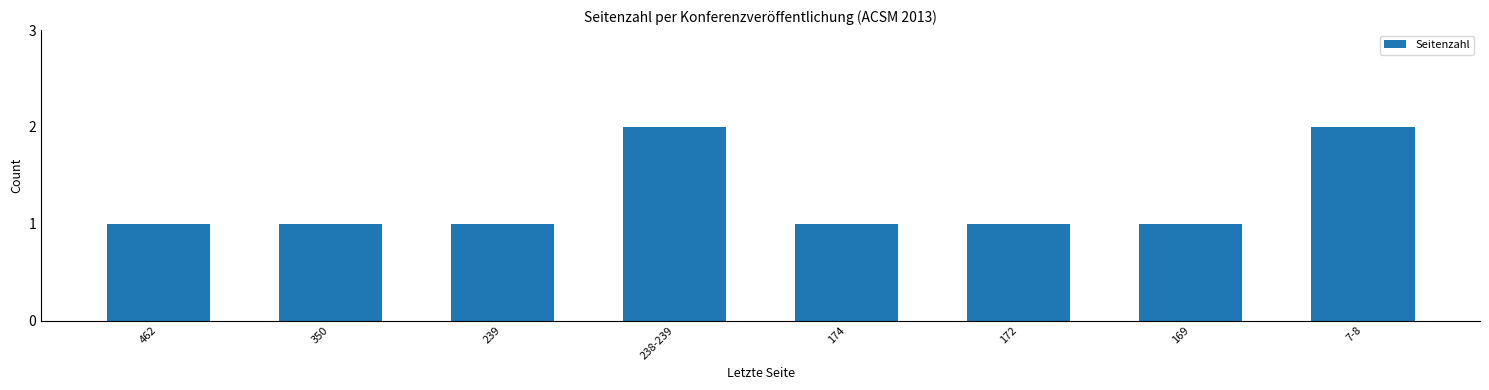

Is it true that the value at 172 is 1?

True